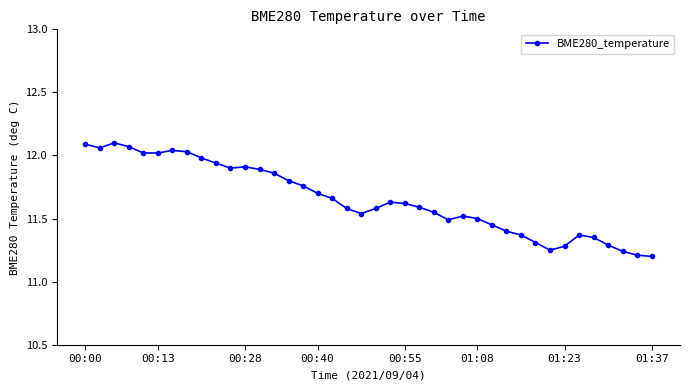

True or false: the data has more than 0 interior local peaks.

True